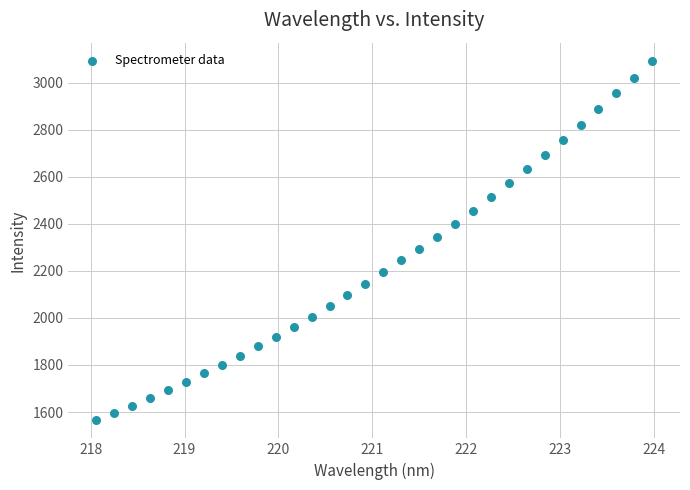

What is the range of X values (max minus min)?

5.9